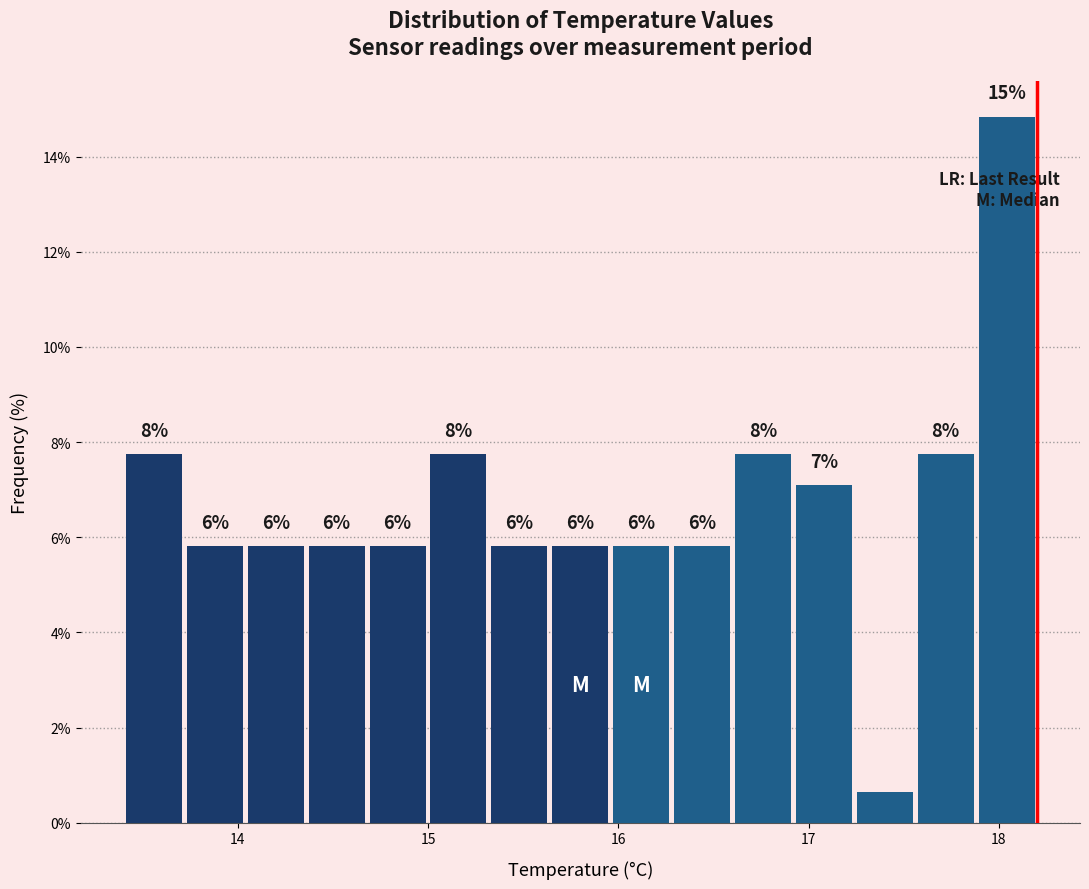

Read against the x-axis, roughly where is the centre of the tallest bar?

18.0